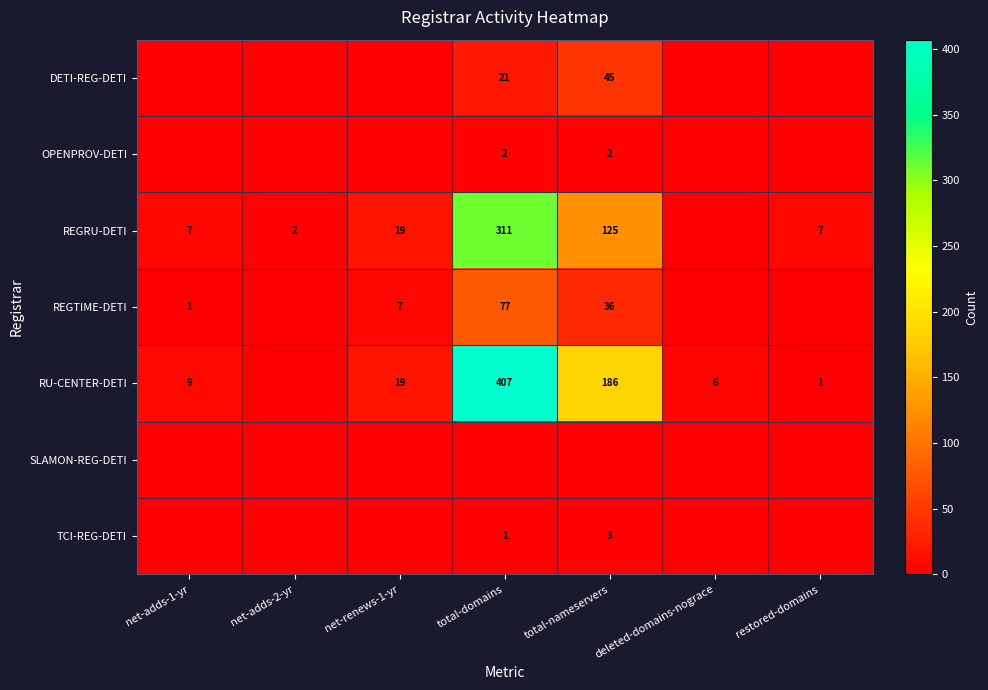

True or false: REGTIME-DETI has a value of 1 at net-adds-1-yr.

True